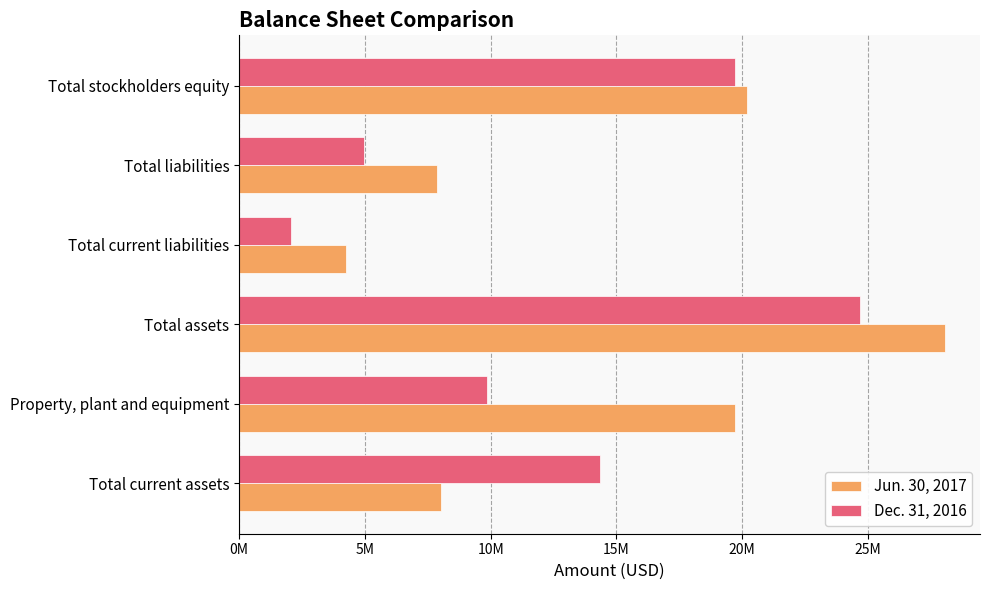

What is the label of the 2nd bar from the right?

Total liabilities